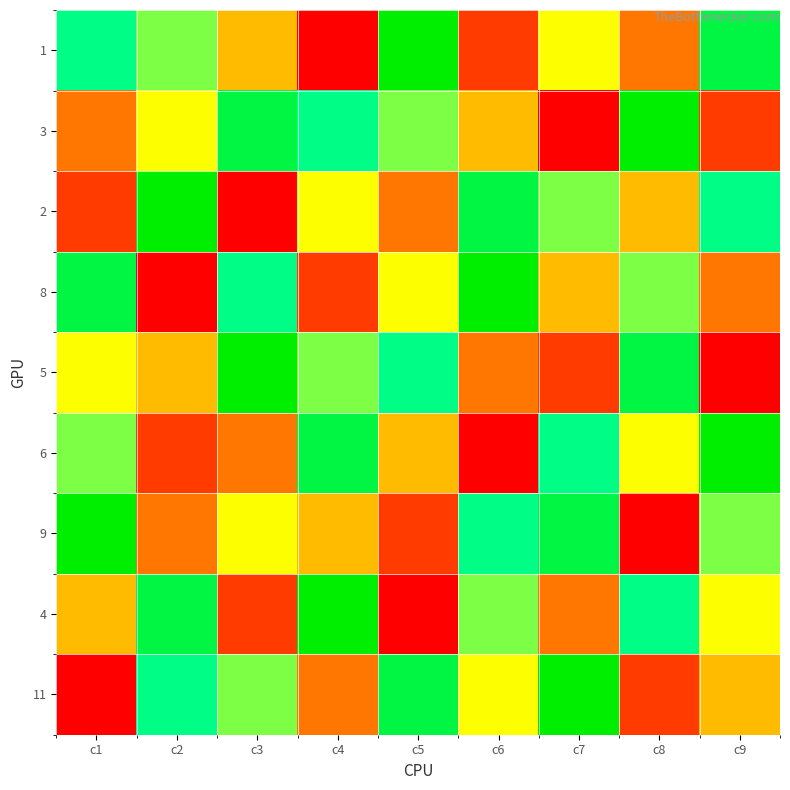

Which has a higher value, c4 or c7?

c7